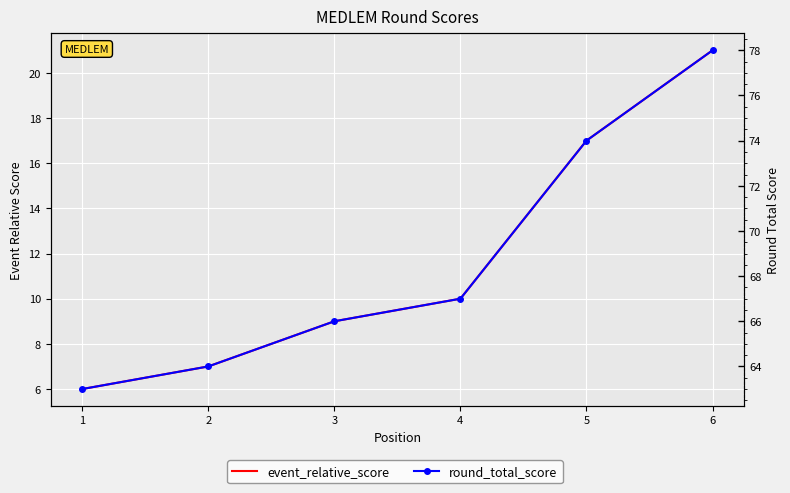

Is it true that round_total_score equals 63 at 1?

True